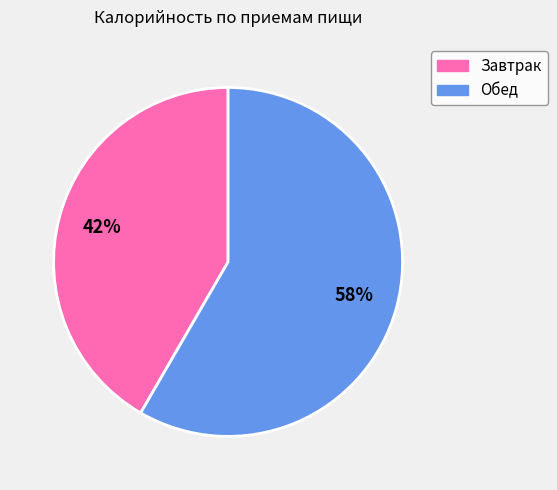

The Обед slice represents 58% of the pie. True or false?

True